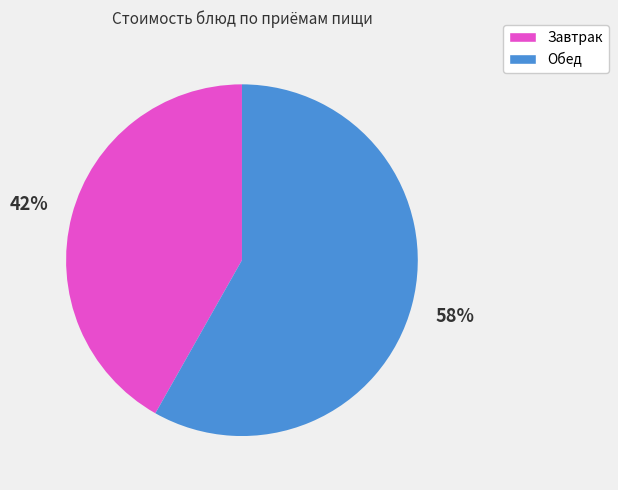

To the nearest percent, what is the average slice percentage?

50%